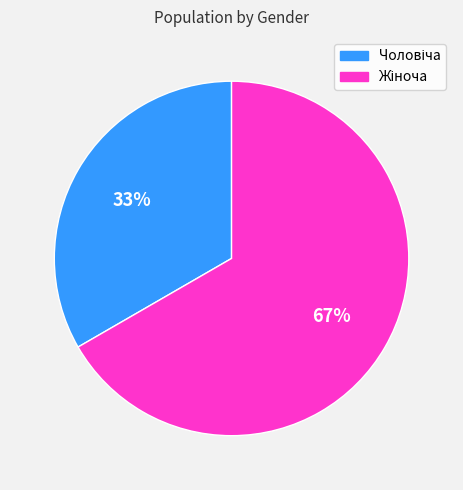

Is there a majority slice in this chart?

Yes